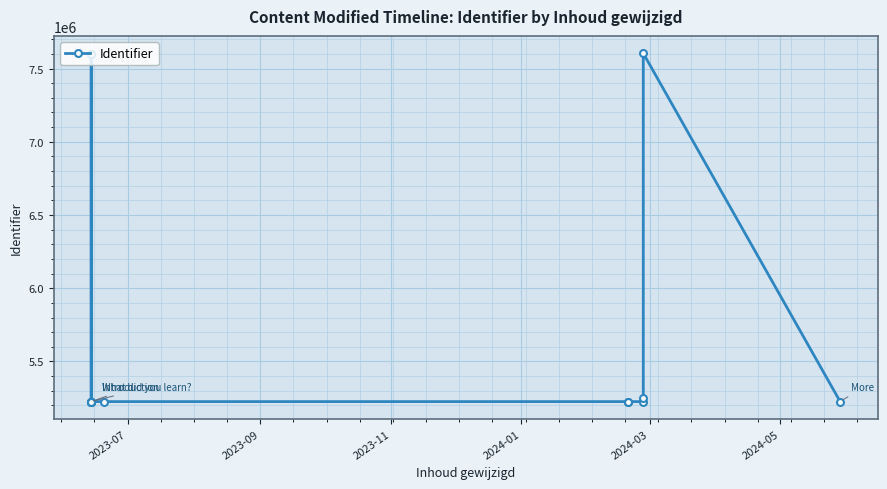

True or false: there are more than 2 points higher than both neighbors.

False